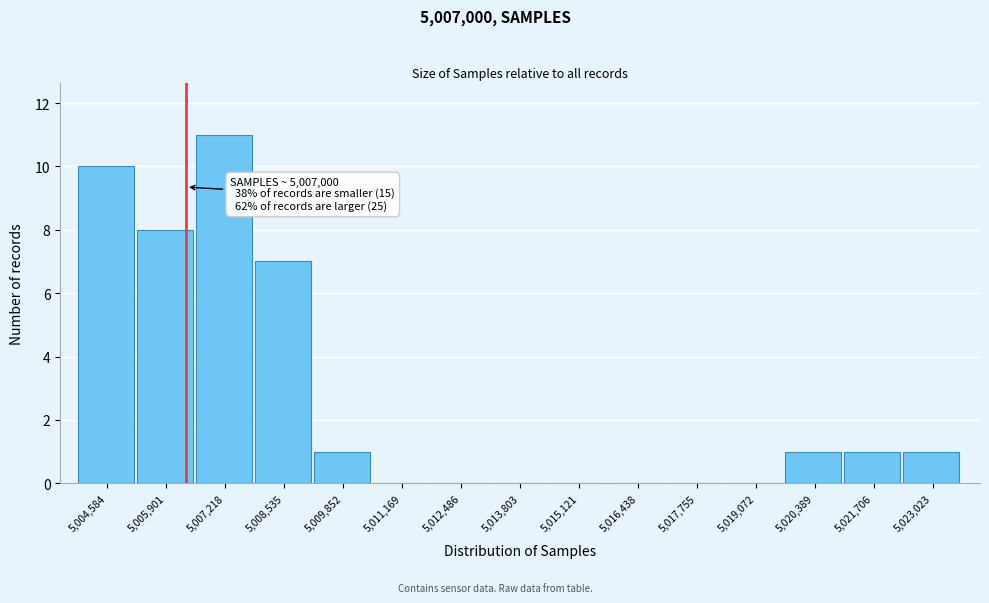

Reading left to right, extract all data points from this chart.

5,004,584=10	5,005,901=8	5,007,218=11	5,008,535=7	5,009,852=1	5,011,169=0	5,012,486=0	5,013,803=0	5,015,121=0	5,016,438=0	5,017,755=0	5,019,072=0	5,020,389=1	5,021,706=1	5,023,023=1